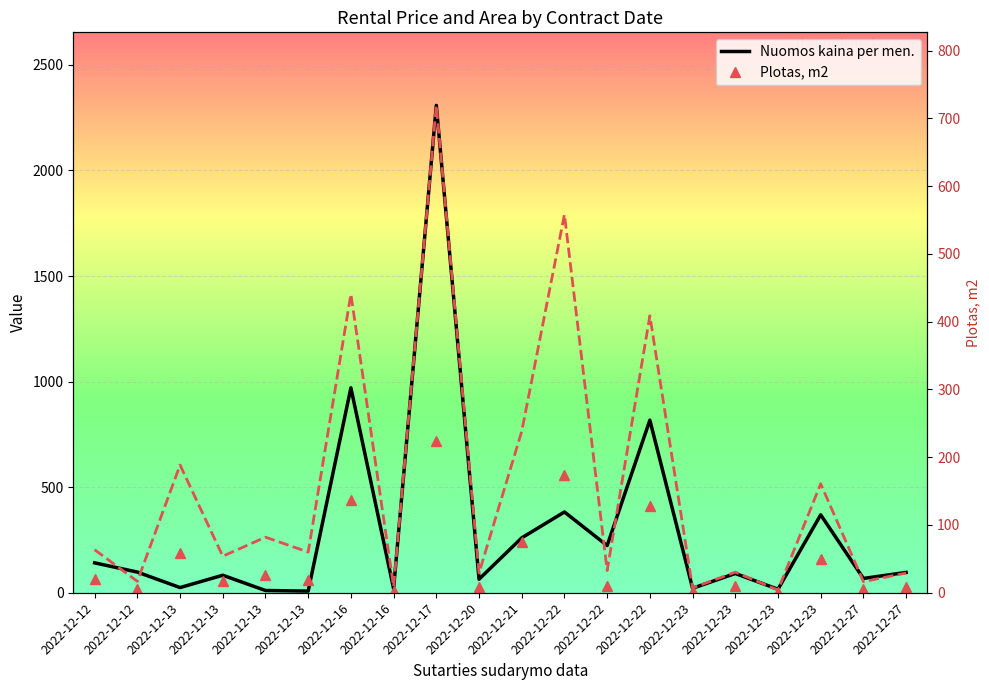

Which series has the largest total across all categories?

Nuomos kaina per men.